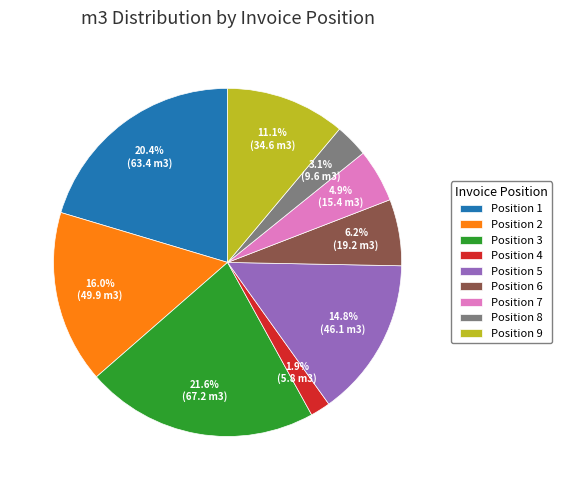

Which category has the biggest portion of the pie?

Position 3